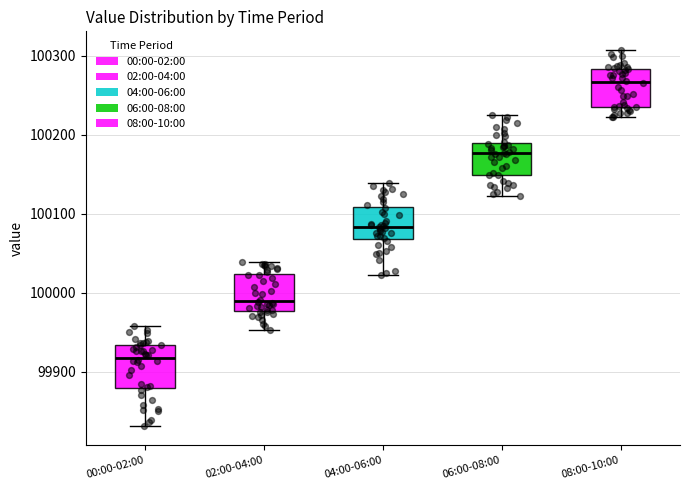

Where is the lower edge of the box for 04:00-06:00 on the y-axis? The values are not printed on the chart, so give them approximately, as read against the axis.

100070